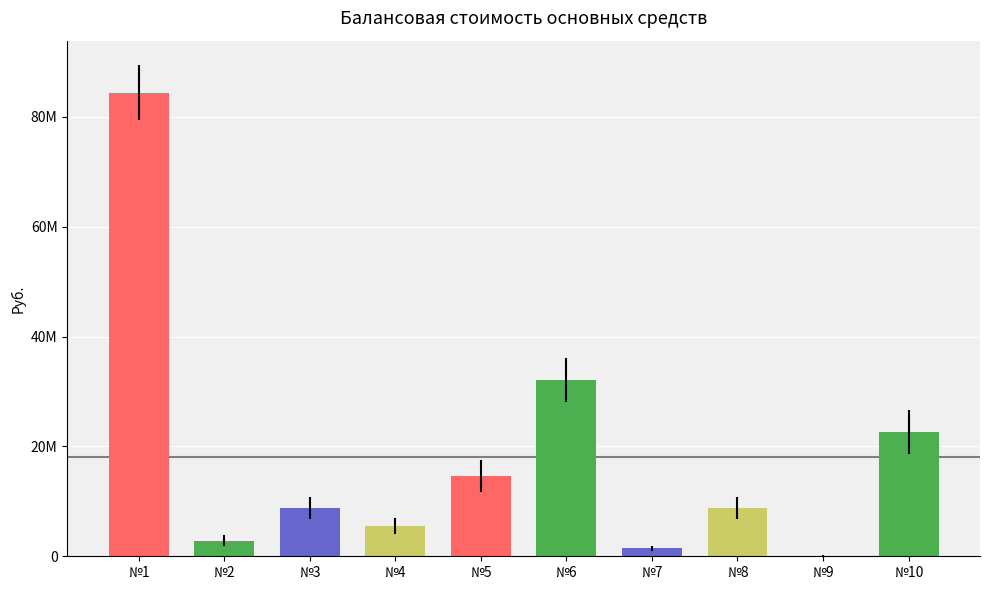

What is the ratio of the value at №1 to the value at №4?

15.2